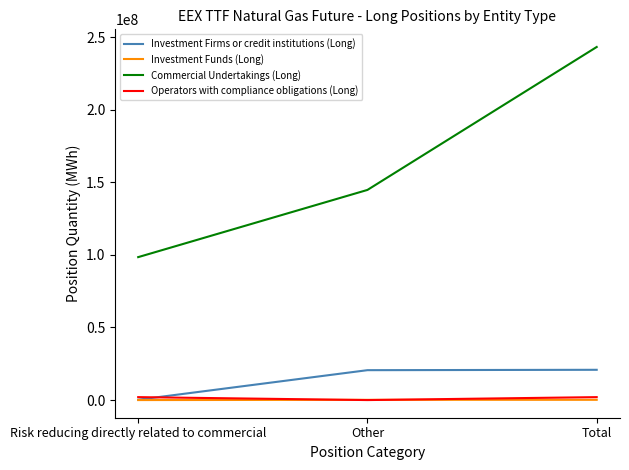

What is the greatest value displayed?

243172393